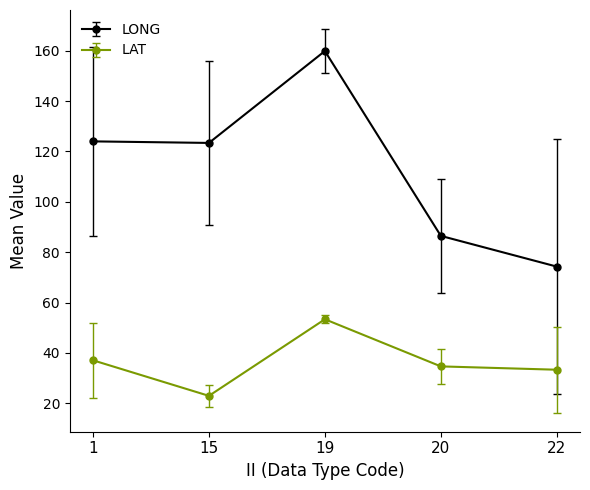

Which series has the widest spread of values?

LONG